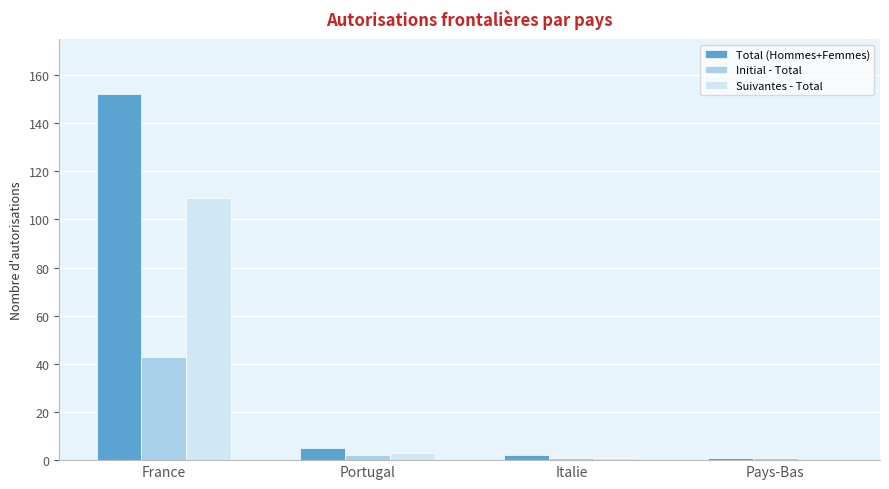

What is the difference between the Total (Hommes+Femmes) values at Italie and Pays-Bas?

1